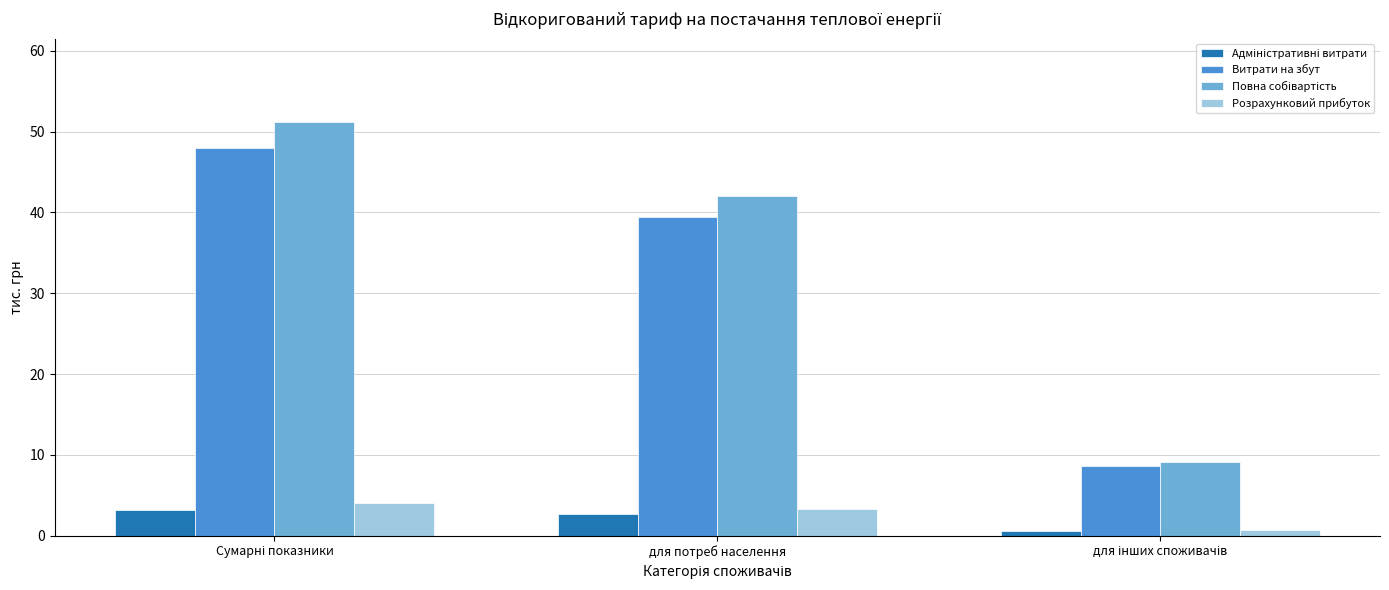

What is the total value across all series at для потреб населення?

87.5